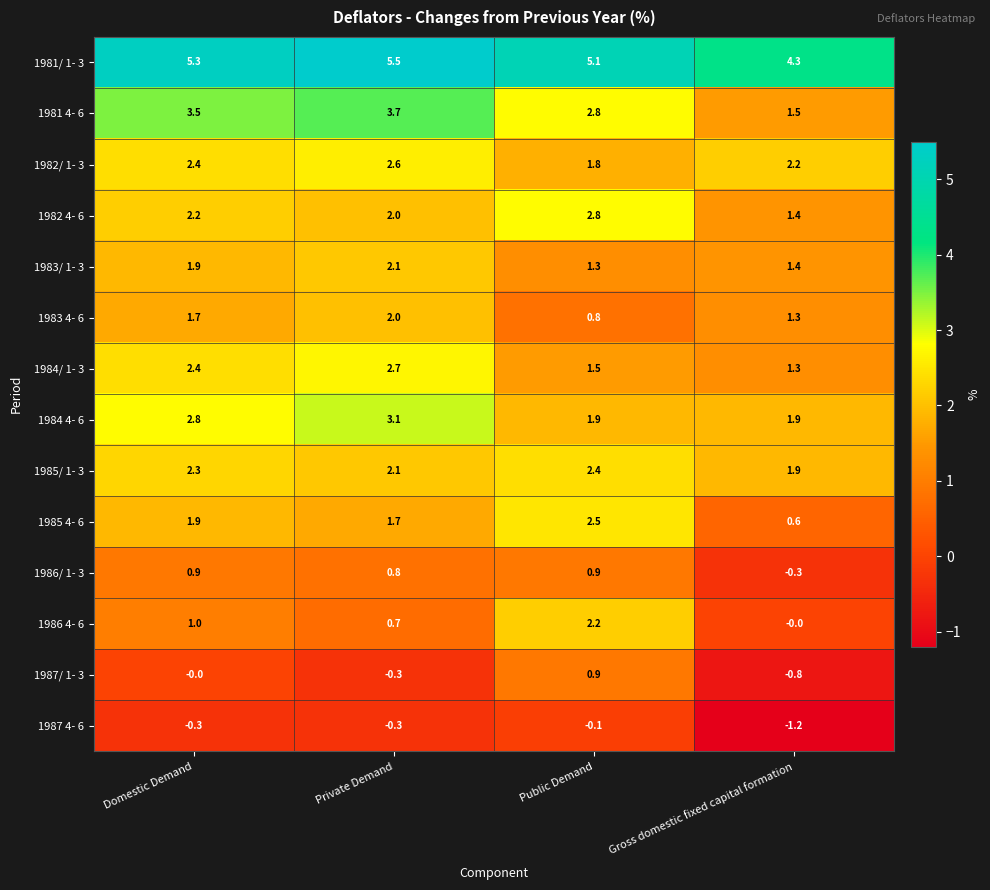

What is the difference between the highest and lowest values at Domestic Demand?

5.6